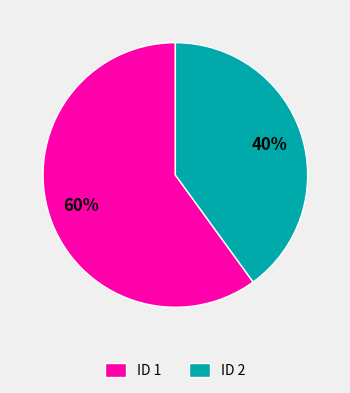

To the nearest percent, what is the difference between the largest and smallest slice percentages?

20%